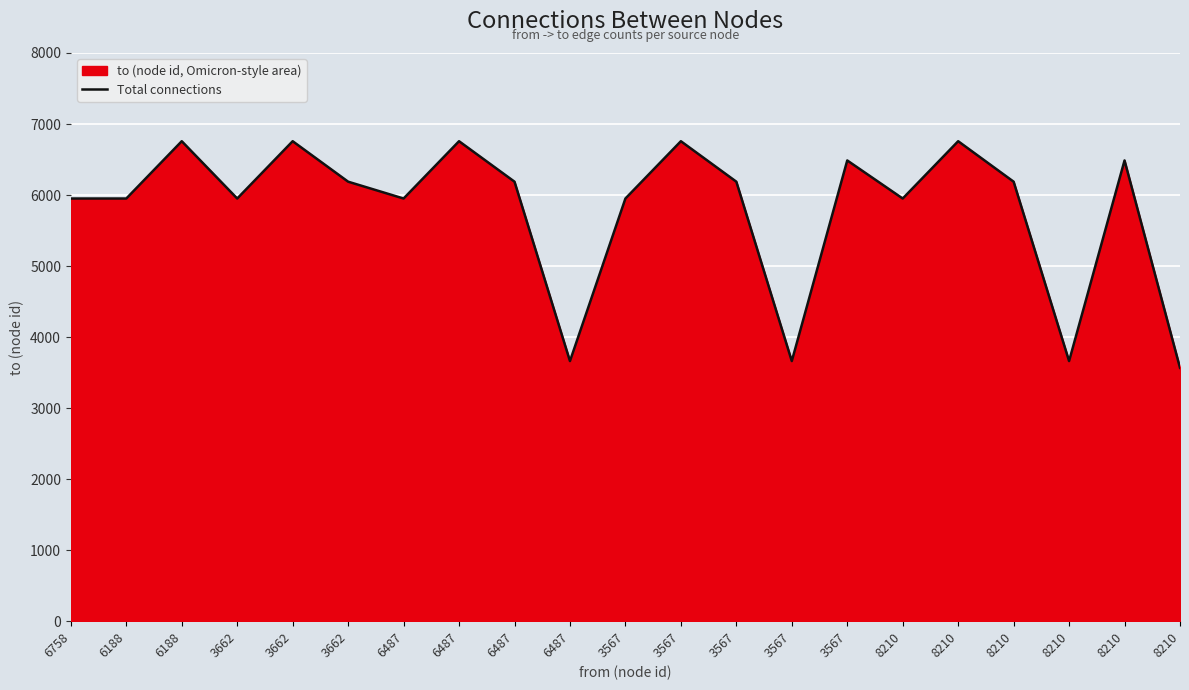

What is the value of the 1st point from the left?

5951